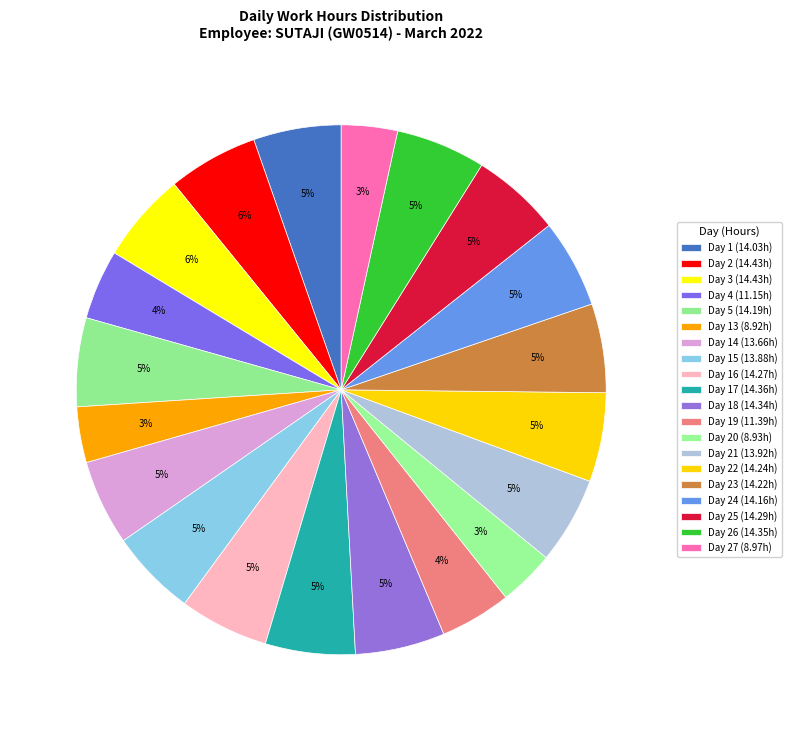

To the nearest percent, what is the difference between the largest and smallest slice percentages?

2%